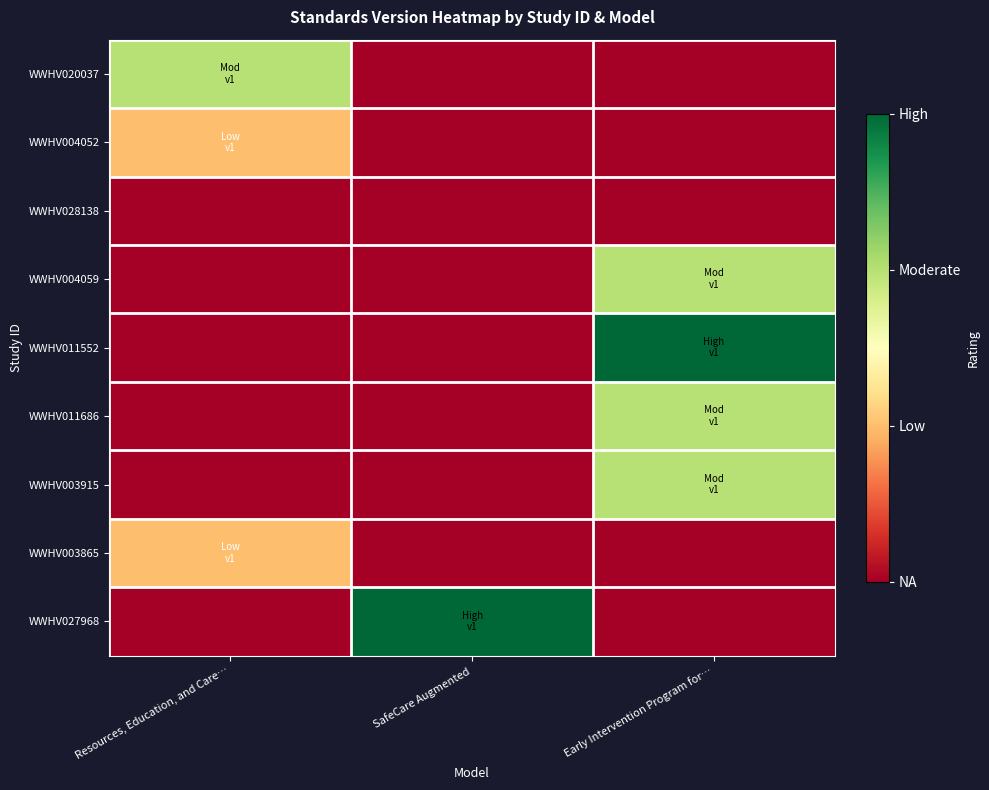

At which category does the chart reach its minimum across all series?

SafeCare Augmented